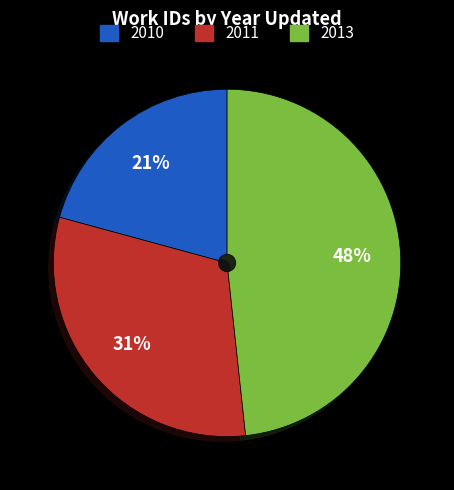

Which slice is the smallest?

2010